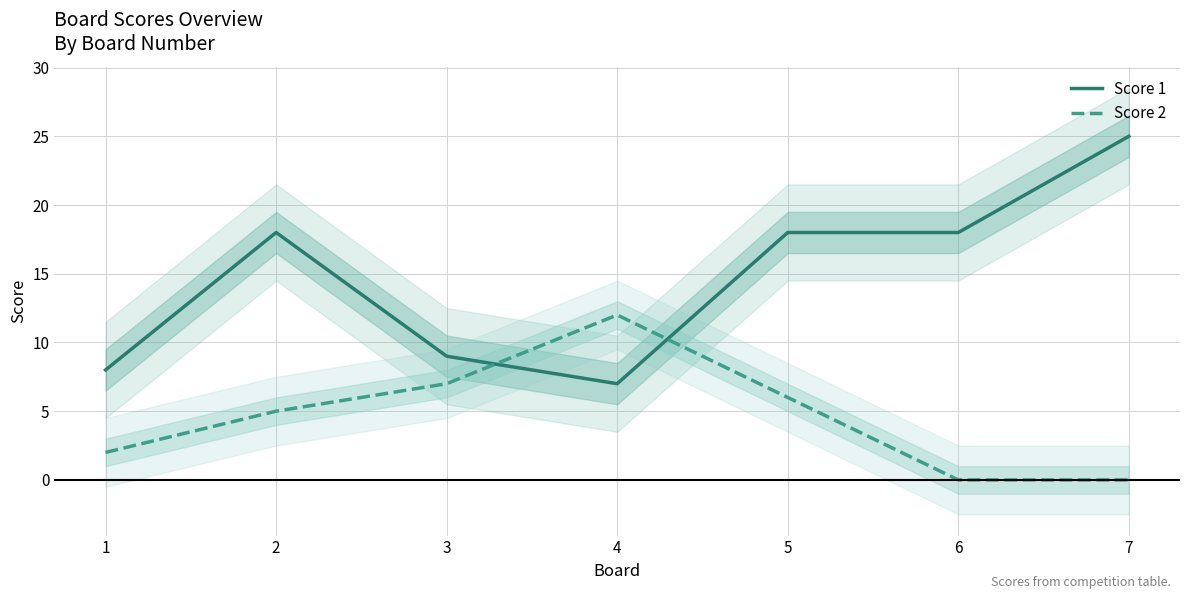

What is the value of the Score 2 point at the 5th from the left?

6